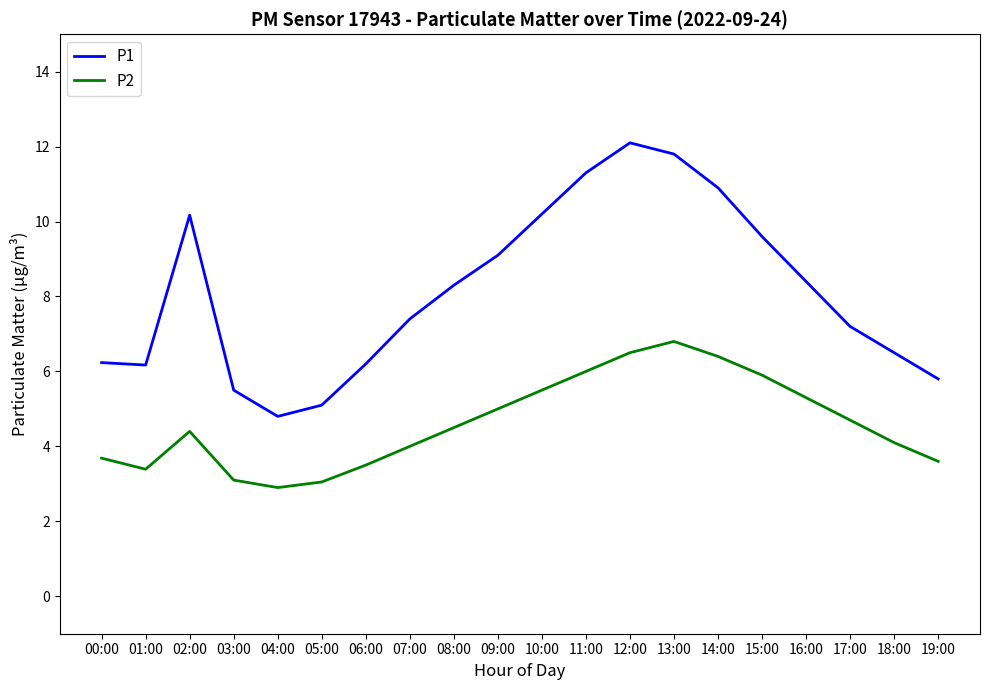

Rank the series at 18:00 from lowest to highest value.

P2, P1